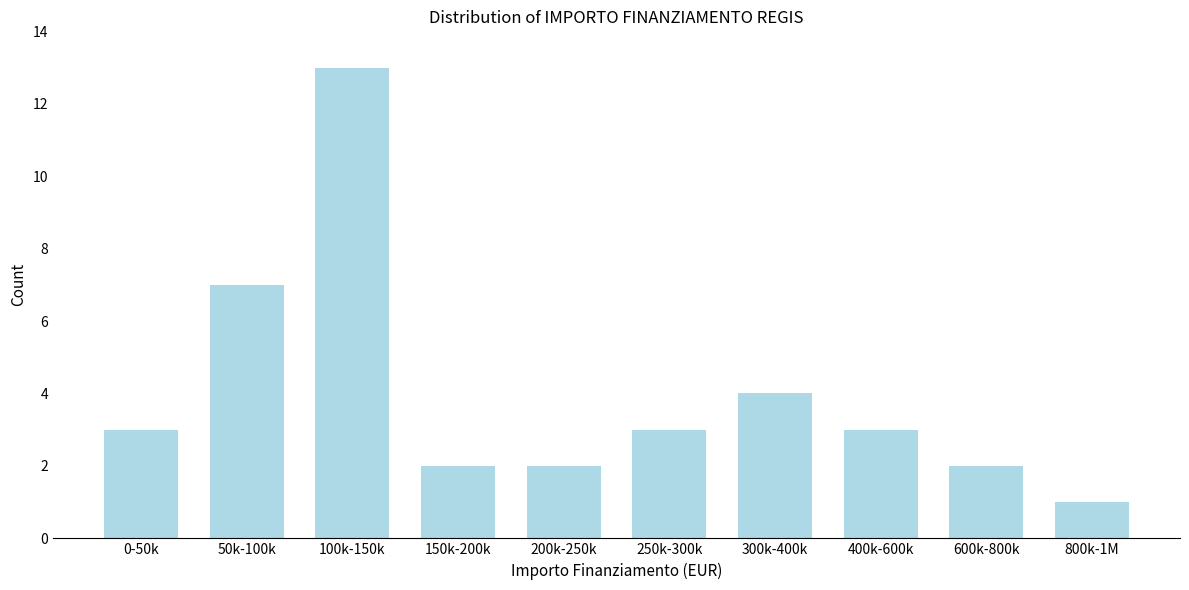

Reading left to right, transcribe all the data shown in this chart.

0-50k=3	50k-100k=7	100k-150k=13	150k-200k=2	200k-250k=2	250k-300k=3	300k-400k=4	400k-600k=3	600k-800k=2	800k-1M=1